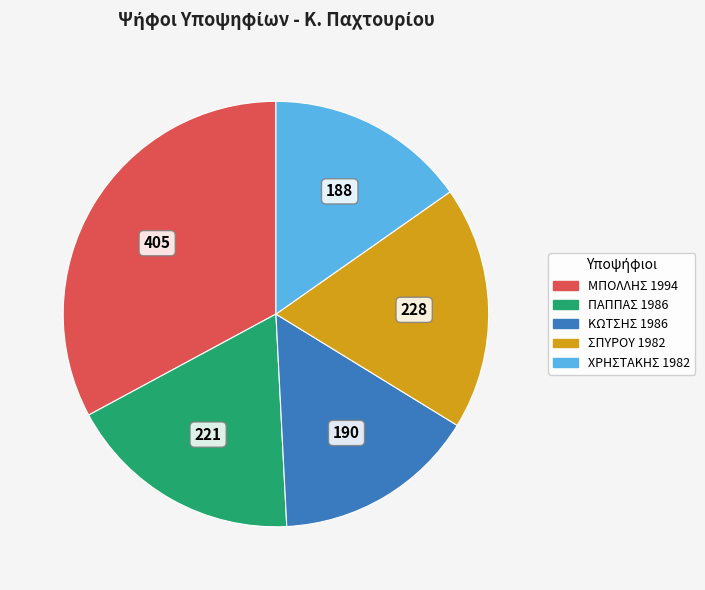

Does any single category account for the majority?

No